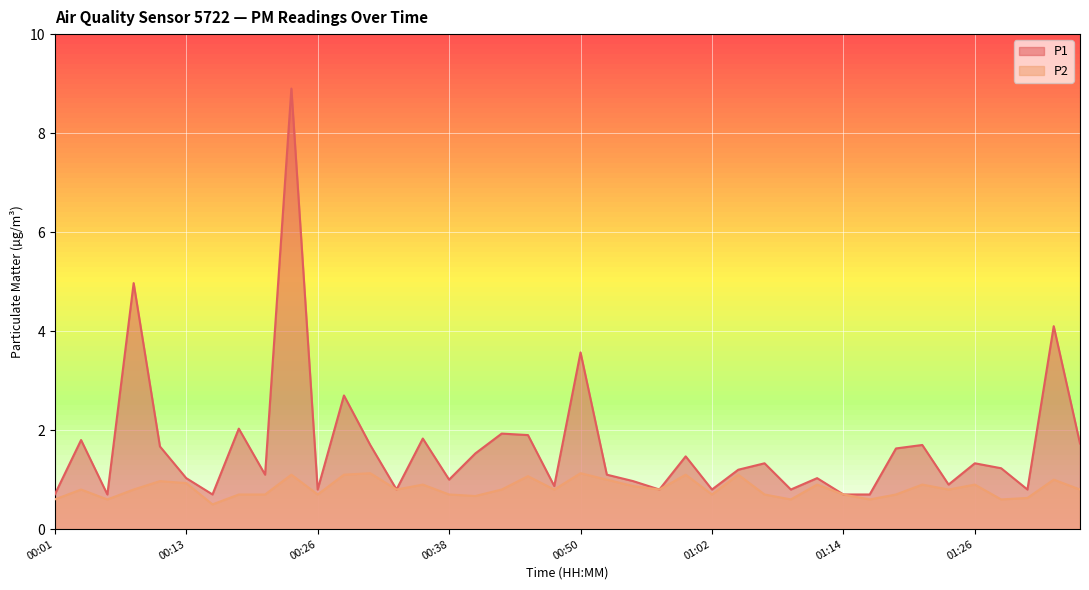

True or false: P2 and P1 cross at least once.

False